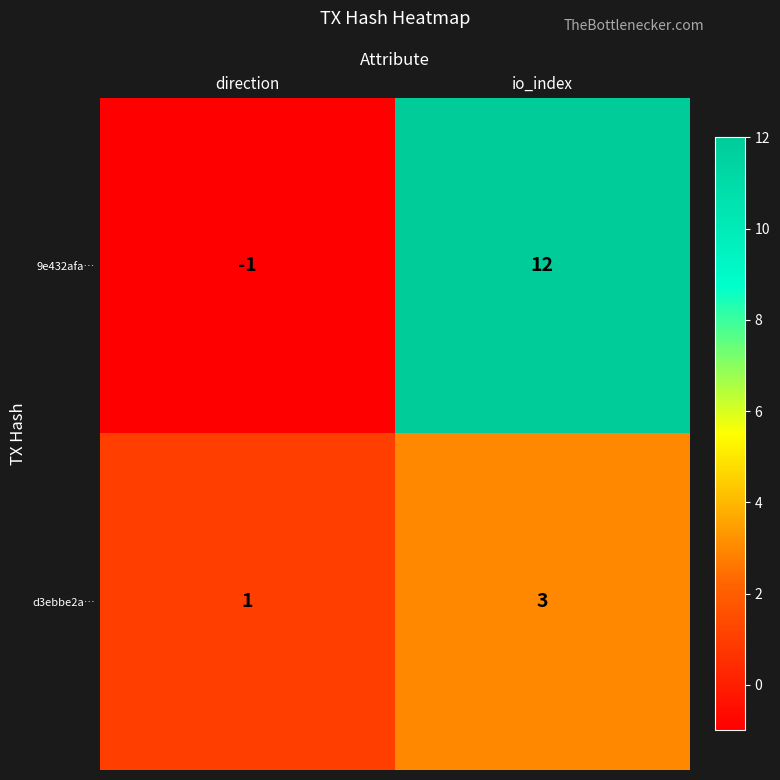

At which category does the chart reach its minimum across all series?

direction